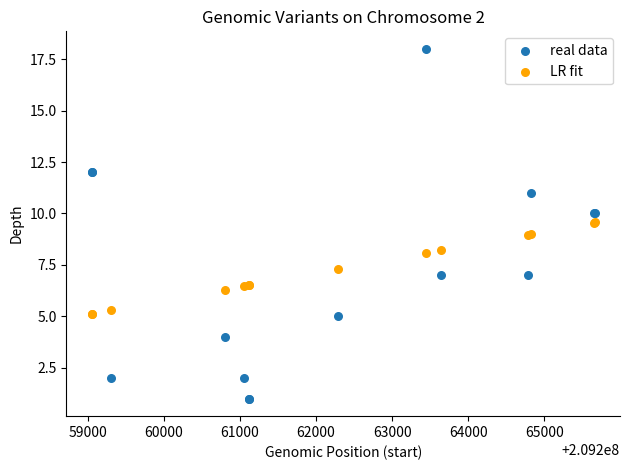

Which series reaches the minimum Y coordinate?

real data